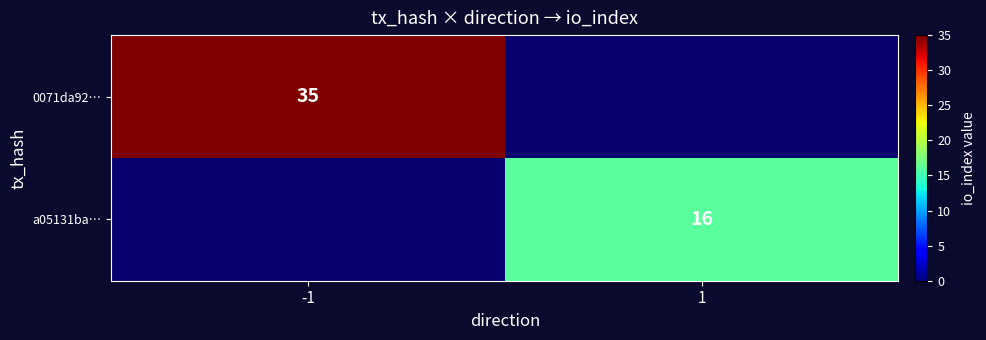

The value of a05131ba… at 1 is 16. True or false?

True